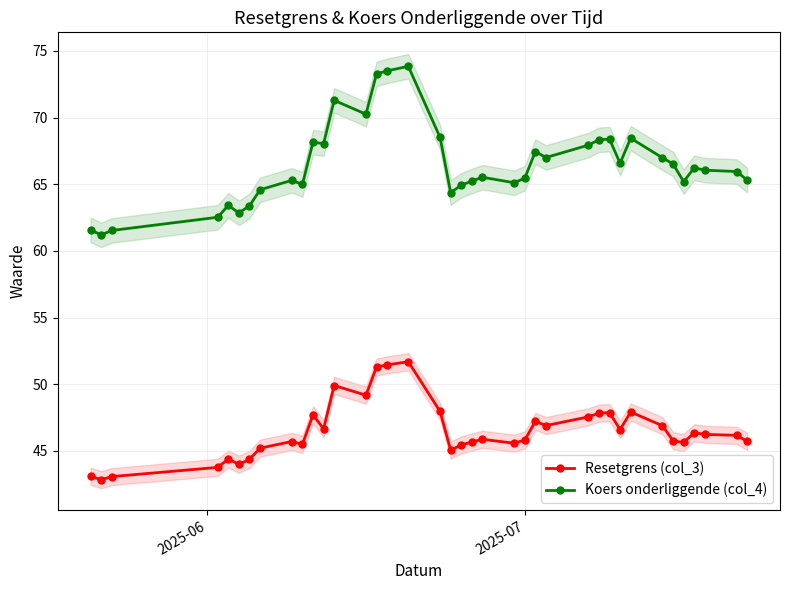

What is the minimum value for Koers onderliggende (col_4)?

61.2